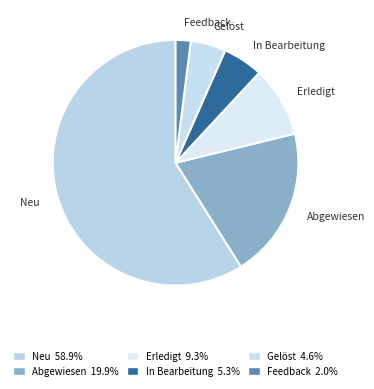

Count the number of slices in the pie.

6